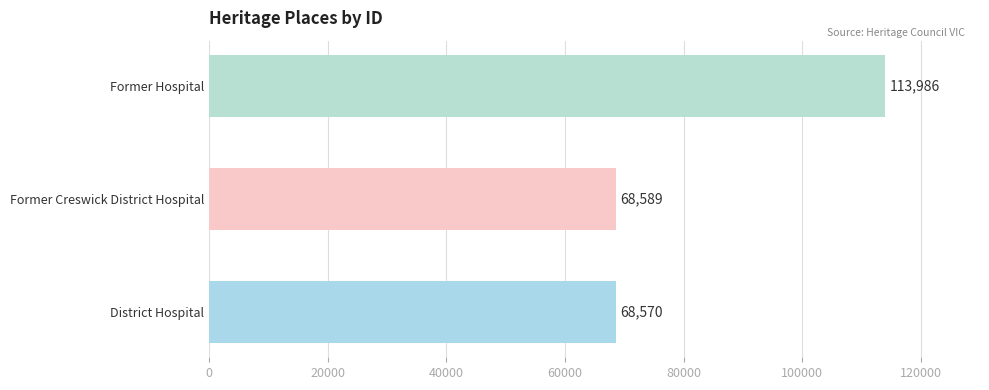

List the labels in order of value, largest first.

Former Hospital, Former Creswick District Hospital, District Hospital